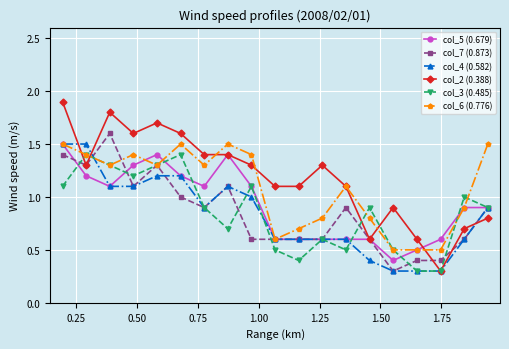

Which series has the widest spread of values?

col_2 (0.388)